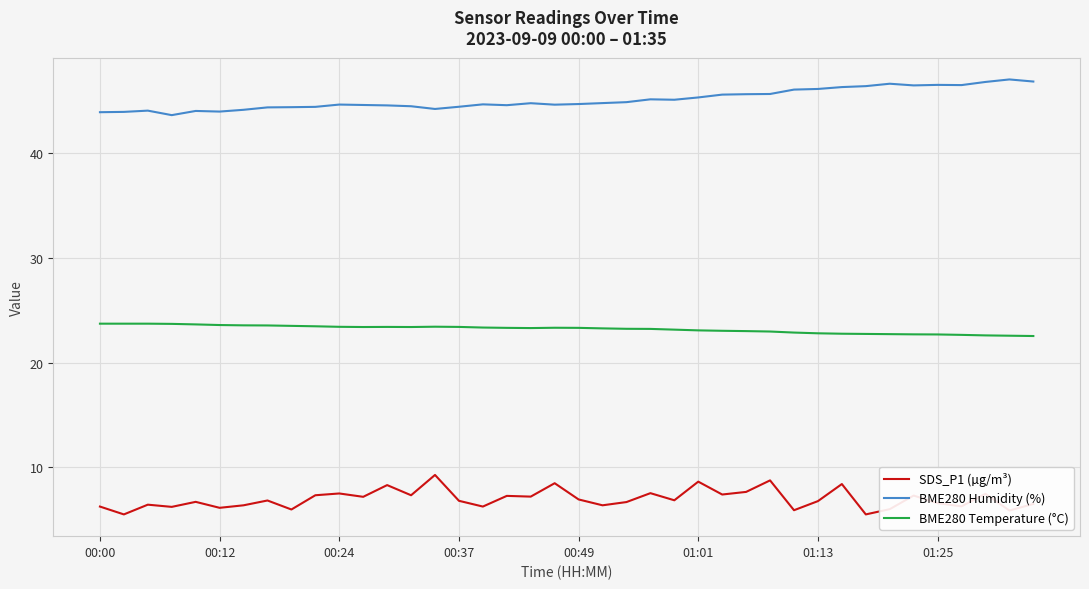

What is the difference between the maximum and minimum values in the BME280 Temperature (°C) series?

1.2